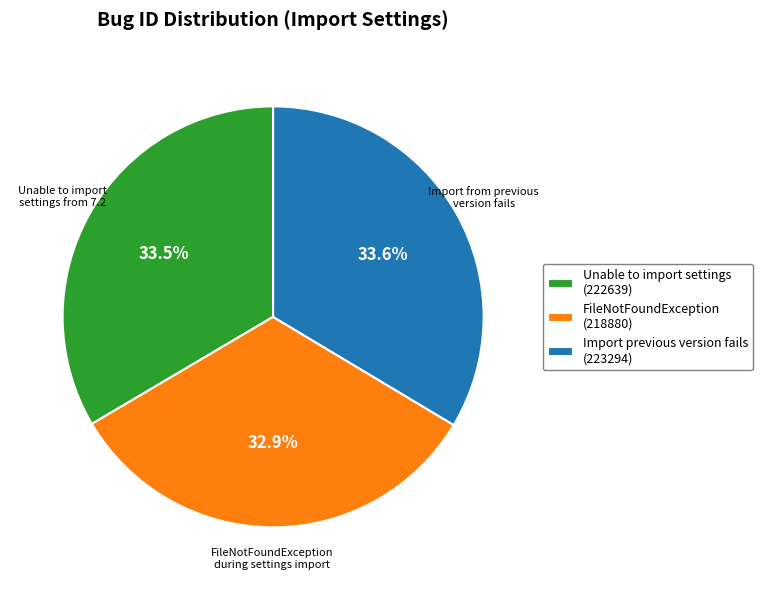

Count the number of slices in the pie.

3